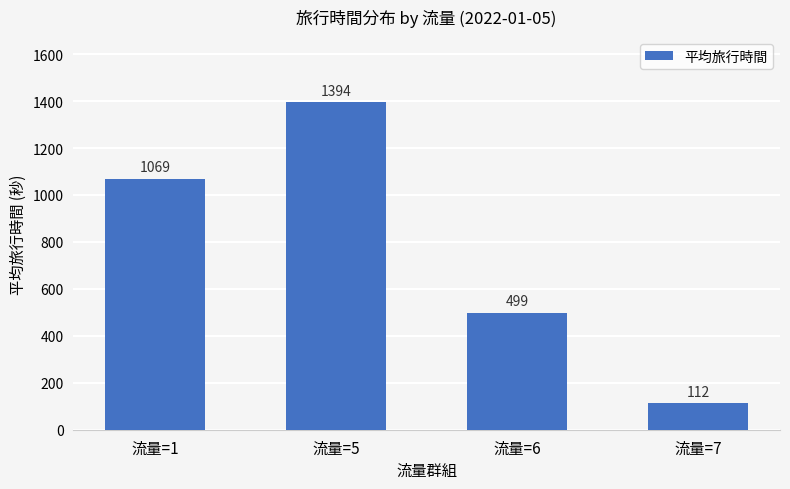

What is the value of the 4th bar from the left?

112.0